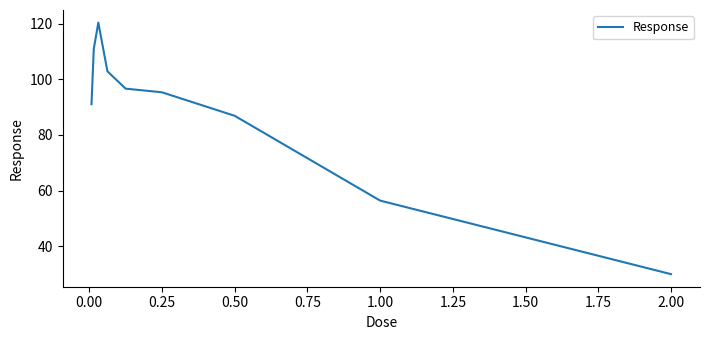

What is the difference between the maximum and minimum values?

90.5